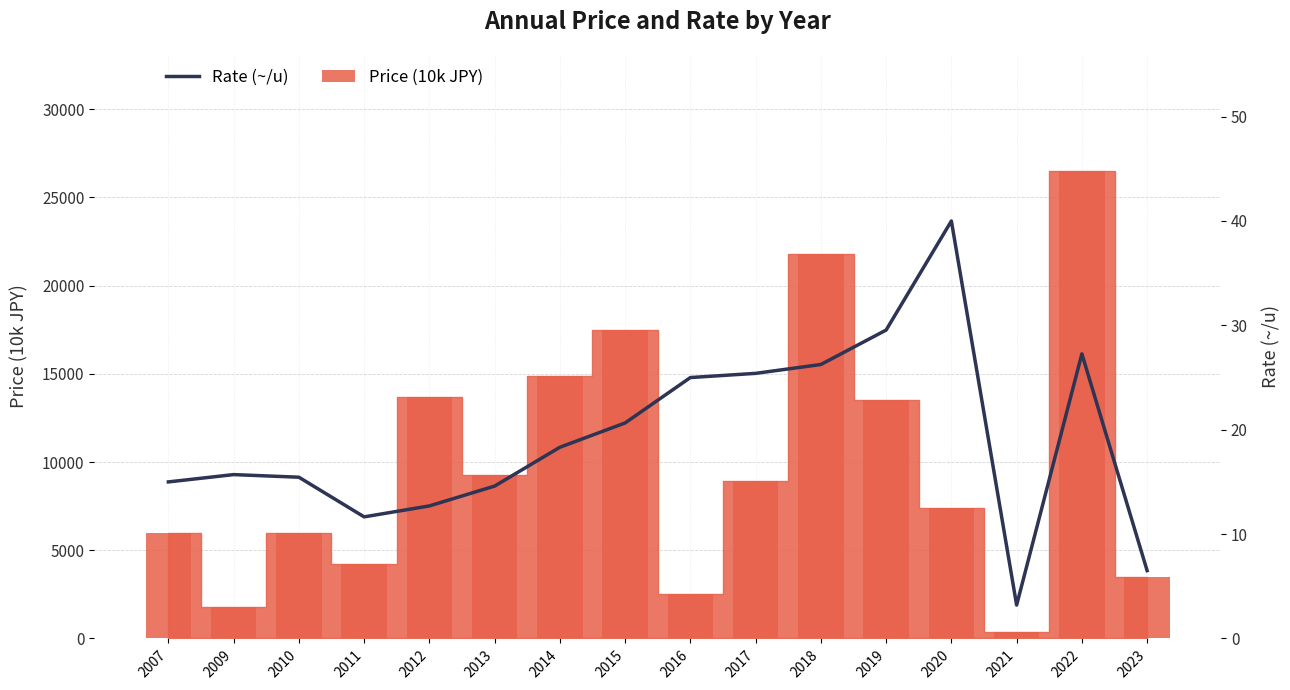

Rank the categories by value from lowest to highest.

2021, 2023, 2011, 2012, 2013, 2007, 2010, 2009, 2014, 2015, 2016, 2017, 2018, 2022, 2019, 2020